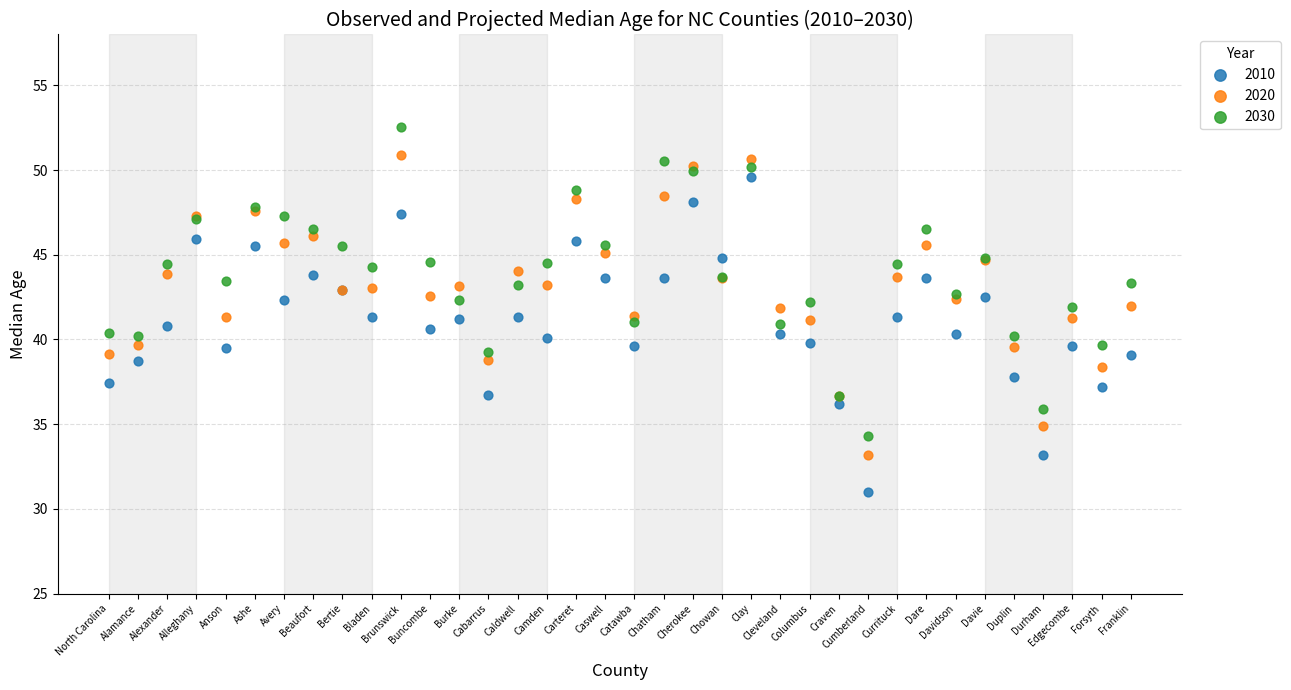

Which series contains the highest Y value?

2030